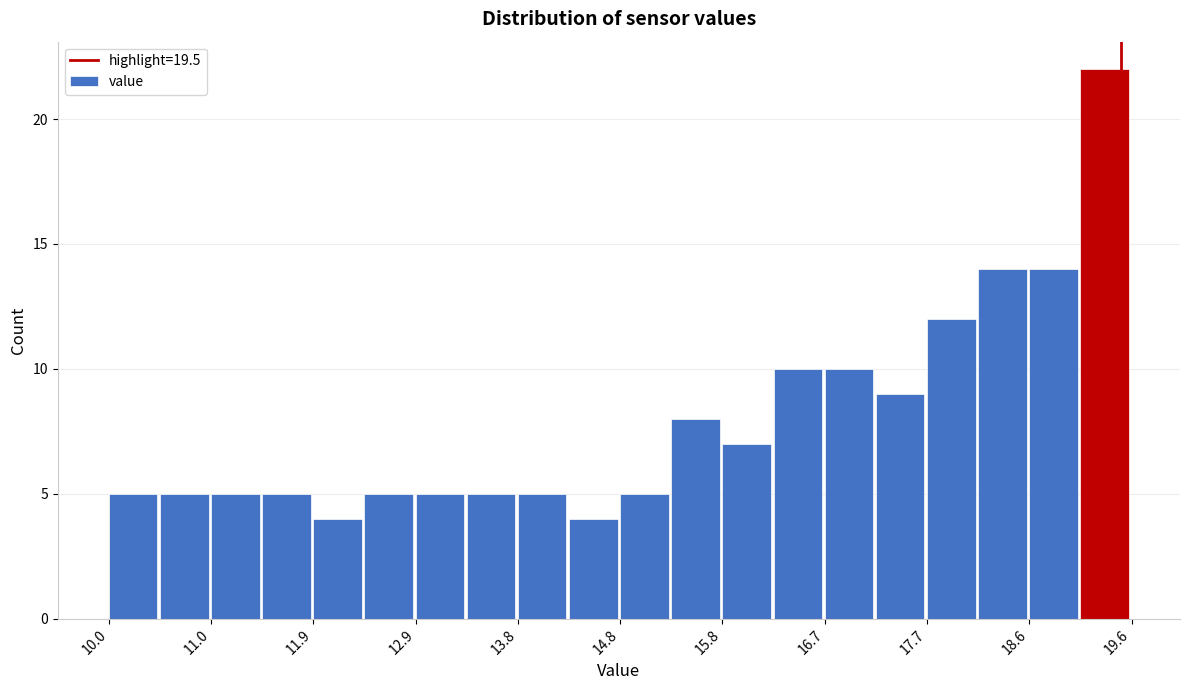

Reading left to right, list every bar in this chart as the range it spans on the x-axis followed by its height. Neither the bar edges nor the heights are printed on the chart, so give them approximately, as read against the axes.

10.00 to 10.48: 5
10.48 to 10.96: 5
10.96 to 11.44: 5
11.44 to 11.92: 5
11.92 to 12.40: 4
12.40 to 12.88: 5
12.88 to 13.36: 5
13.36 to 13.84: 5
13.84 to 14.32: 5
14.32 to 14.80: 4
14.80 to 15.28: 5
15.28 to 15.76: 8
15.76 to 16.24: 7
16.24 to 16.72: 10
16.72 to 17.20: 10
17.20 to 17.68: 9
17.68 to 18.16: 12
18.16 to 18.64: 14
18.64 to 19.12: 14
19.12 to 19.60: 22